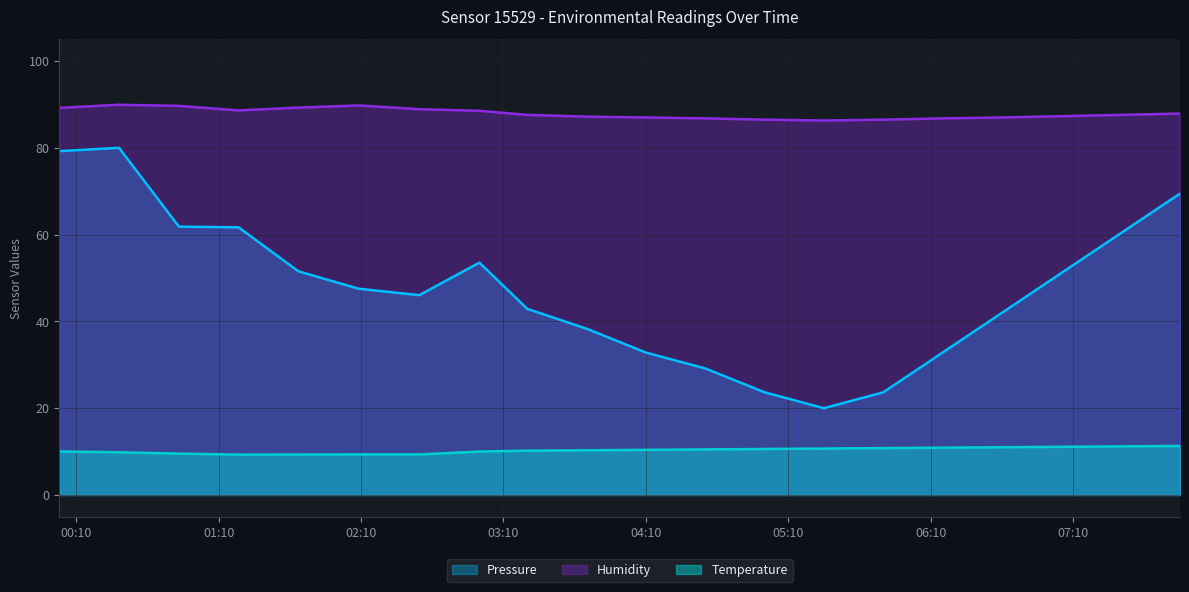

At which category is the sum across all series the highest?

2023-03-19T00:28:03